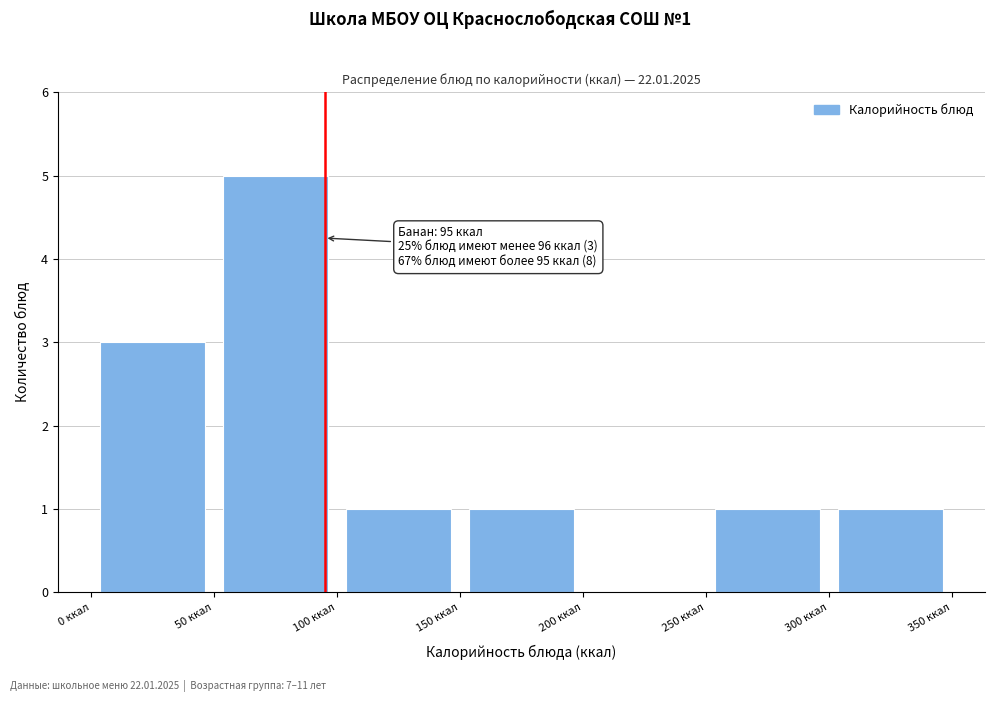

Which range on the x-axis has the tallest bar?

50 to 100